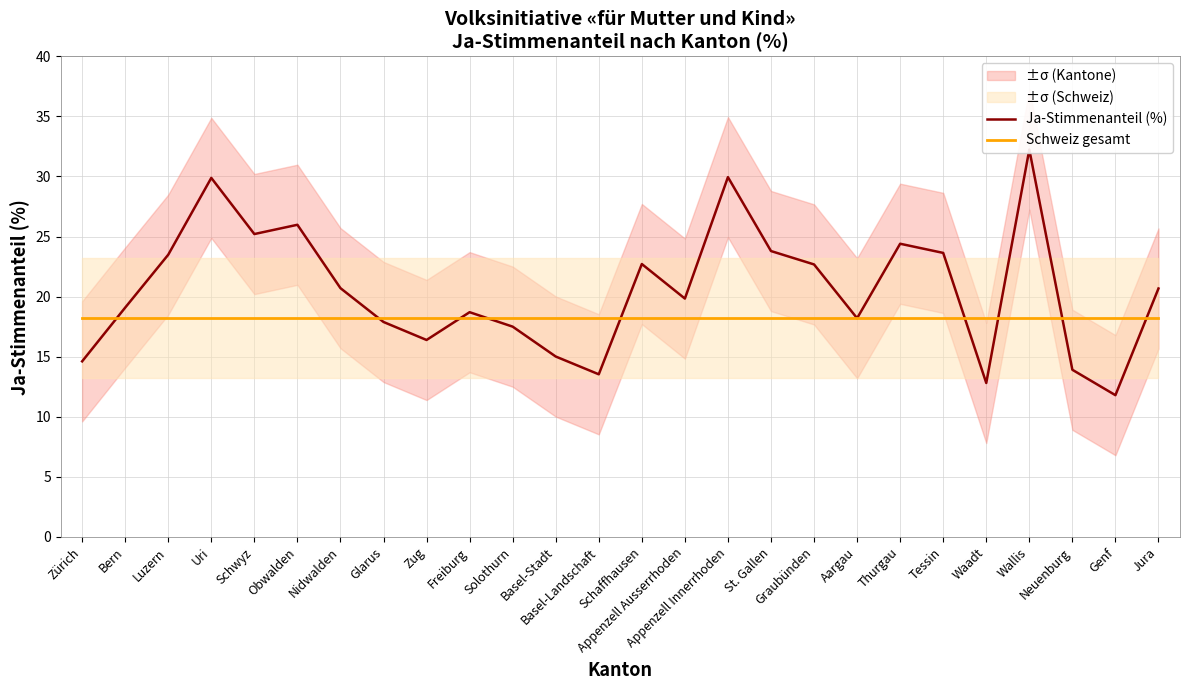

What is the difference between the Ja-Stimmenanteil (%) values at Waadt and Jura?

7.9